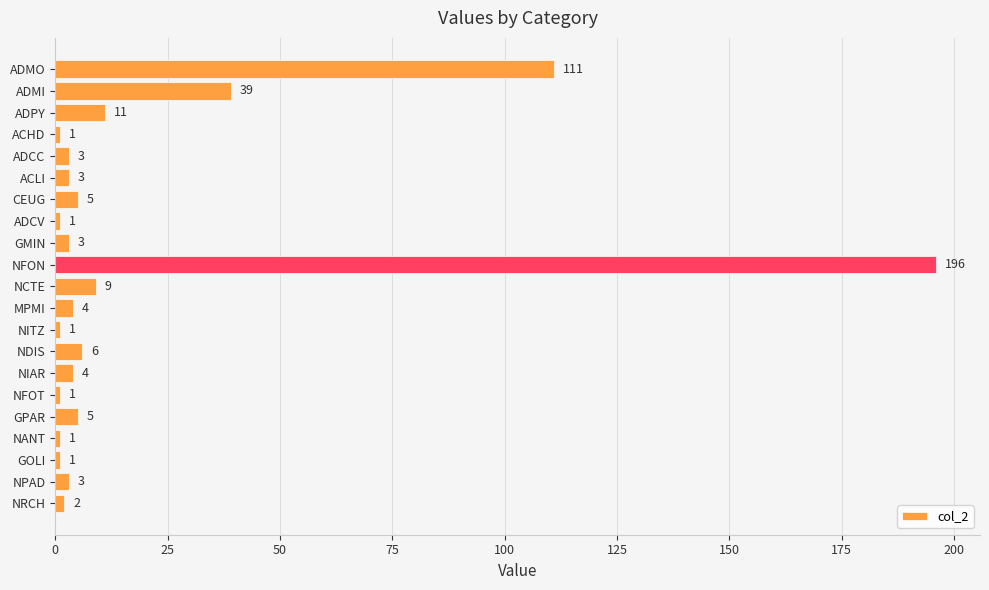

How many values are below 3?

7